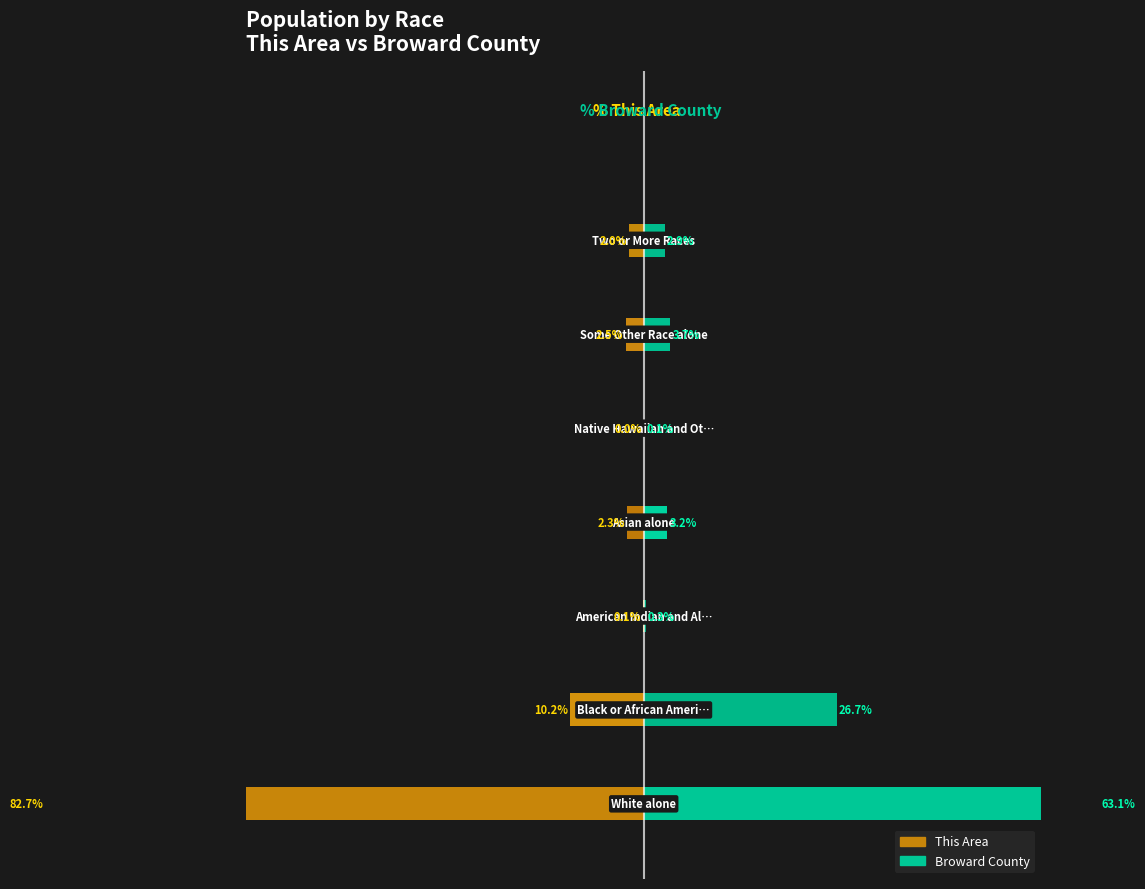

What is the difference between the highest and lowest values at 0?

5.6